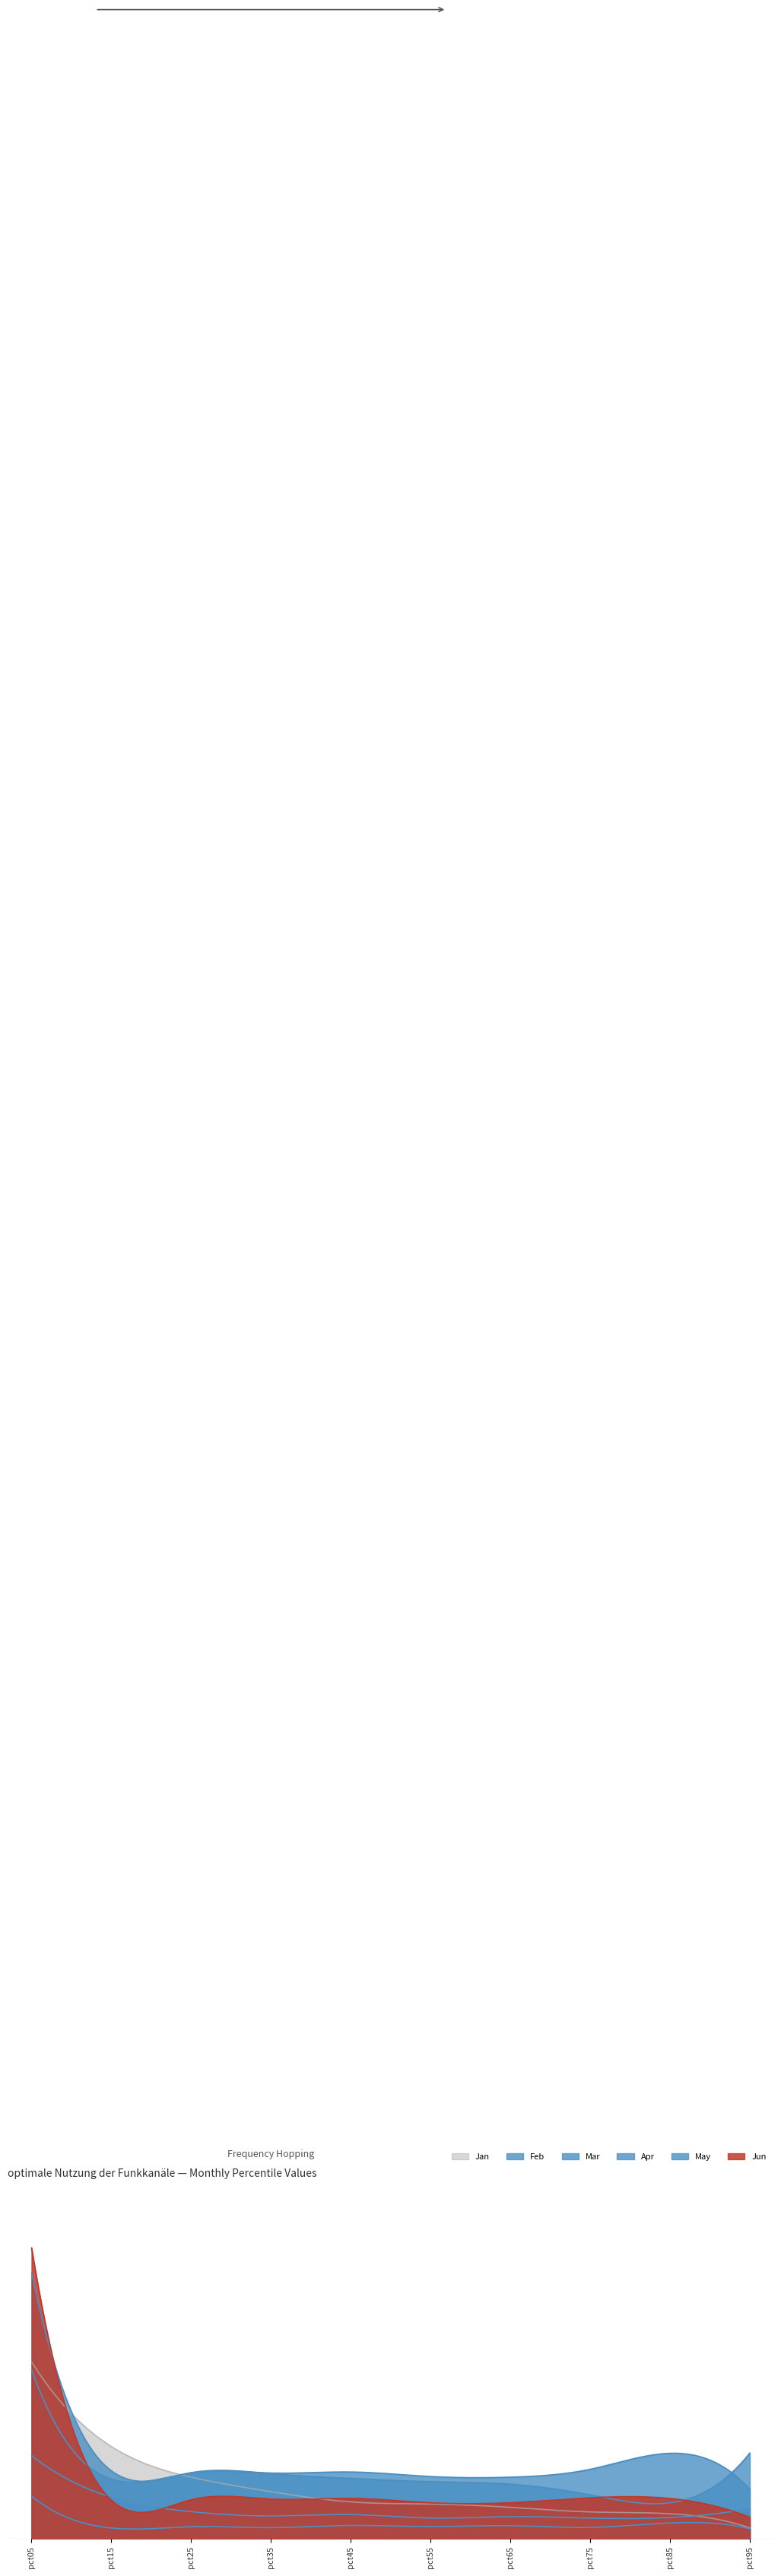

True or false: Apr has a value of 0.7 at pct25.

False